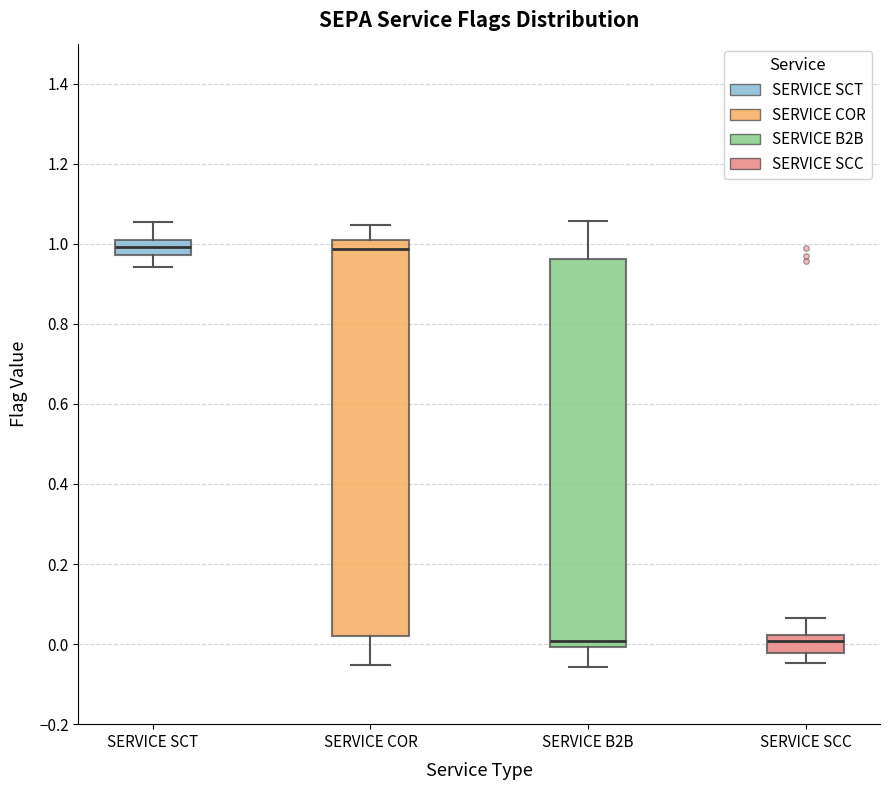

Reading left to right, transcribe this box plot: for each box, give where its median line is, the range the box spans, and where its two whiskers end, as read against the y-axis. The values are not printed on the chart, so give them approximately, as read against the axis.

SERVICE SCT: median 1.00 (inside the box), box 0.98 to 1.00, whiskers 0.94 to 1.06
SERVICE COR: median 0.98, box 0.02 to 1.00, whiskers -0.06 to 1.04
SERVICE B2B: median 0.00 (just above the box's lower edge), box 0.00 to 0.96, whiskers -0.06 to 1.06
SERVICE SCC: median 0.00, box -0.02 to 0.02, whiskers -0.04 to 0.06